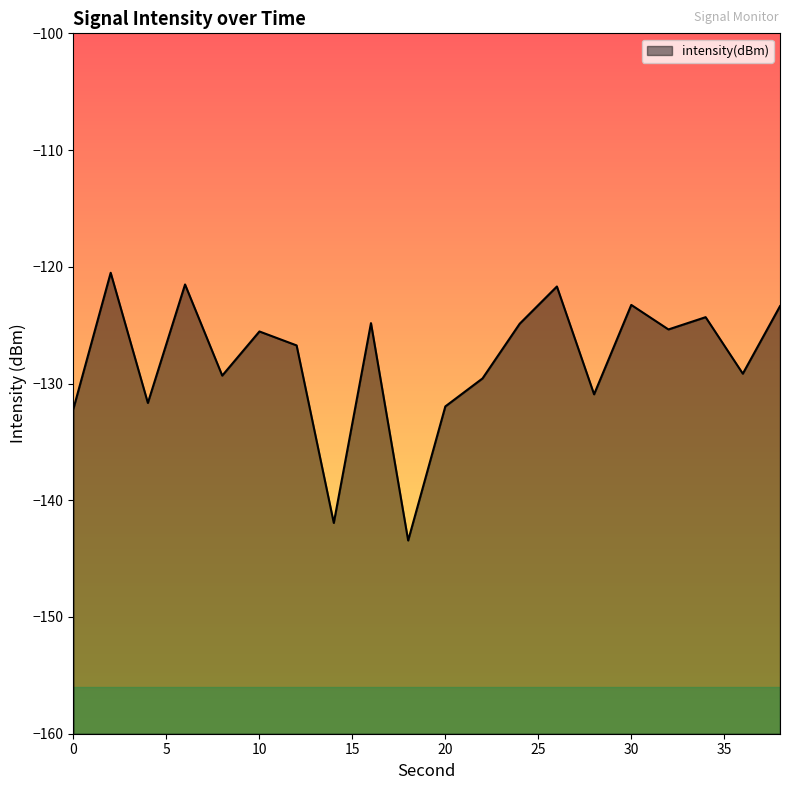

What is the maximum value shown in the chart?

-120.5